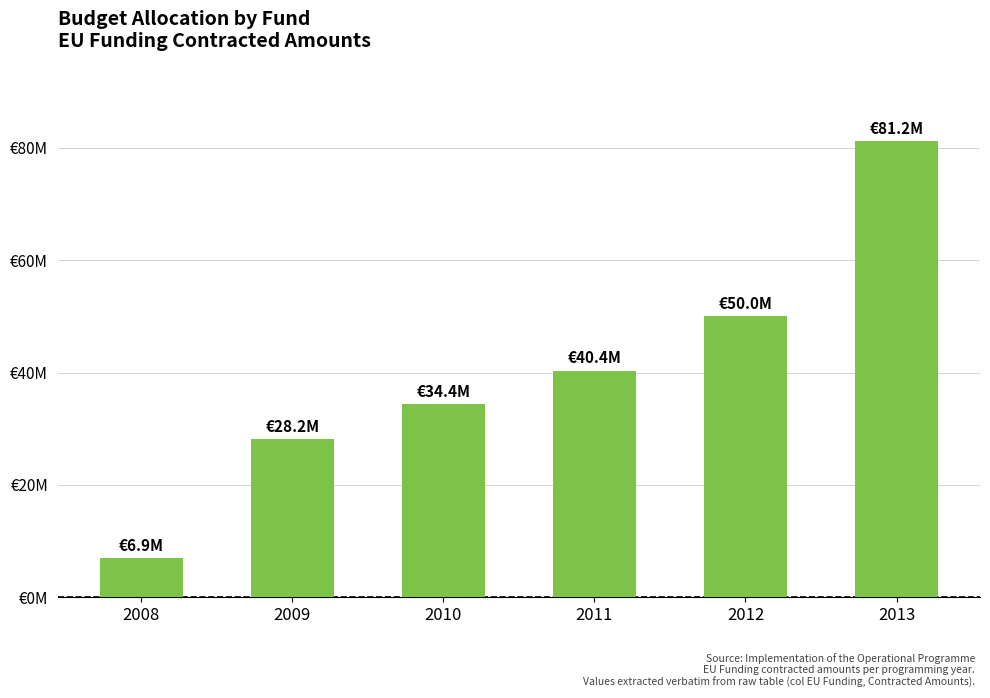

Rank the categories by value from highest to lowest.

2013, 2012, 2011, 2010, 2009, 2008